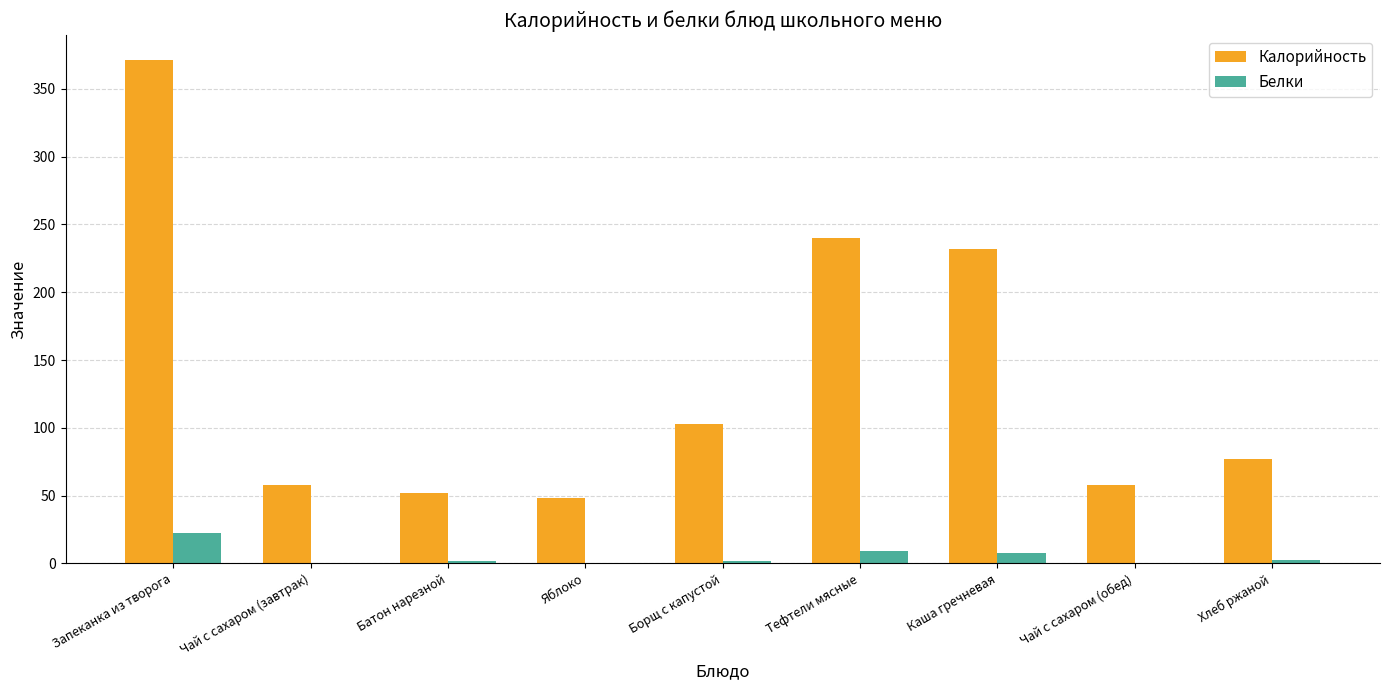

The Калорийность series shows 240.1 at Тефтели мясные. True or false?

True